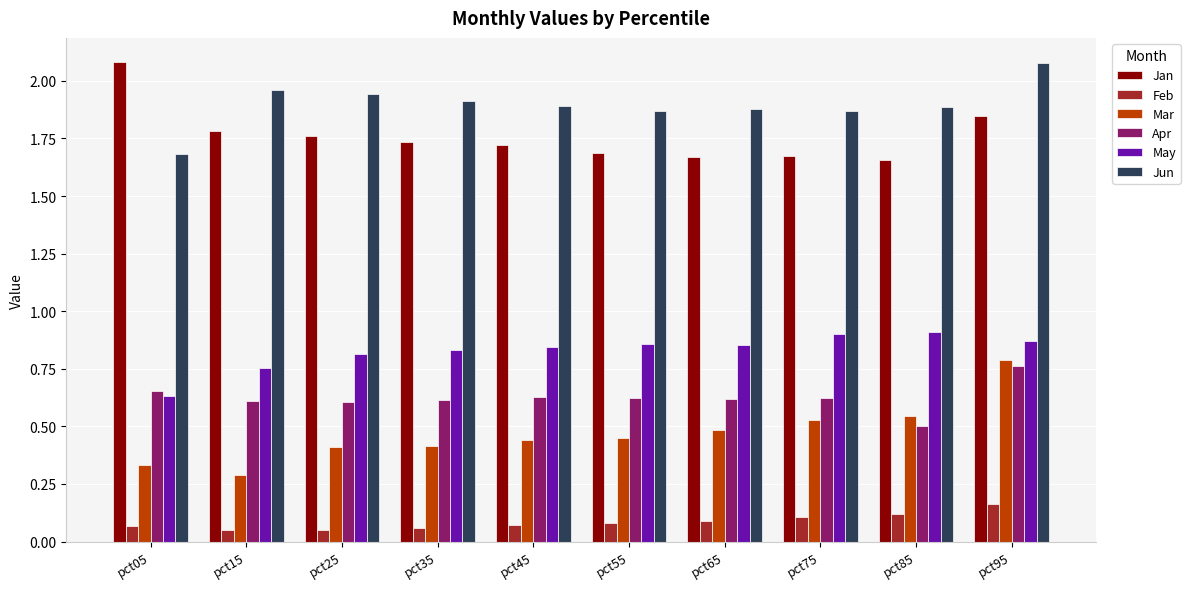

At pct55, list the series in order from largest to smallest.

Jun, Jan, May, Apr, Mar, Feb